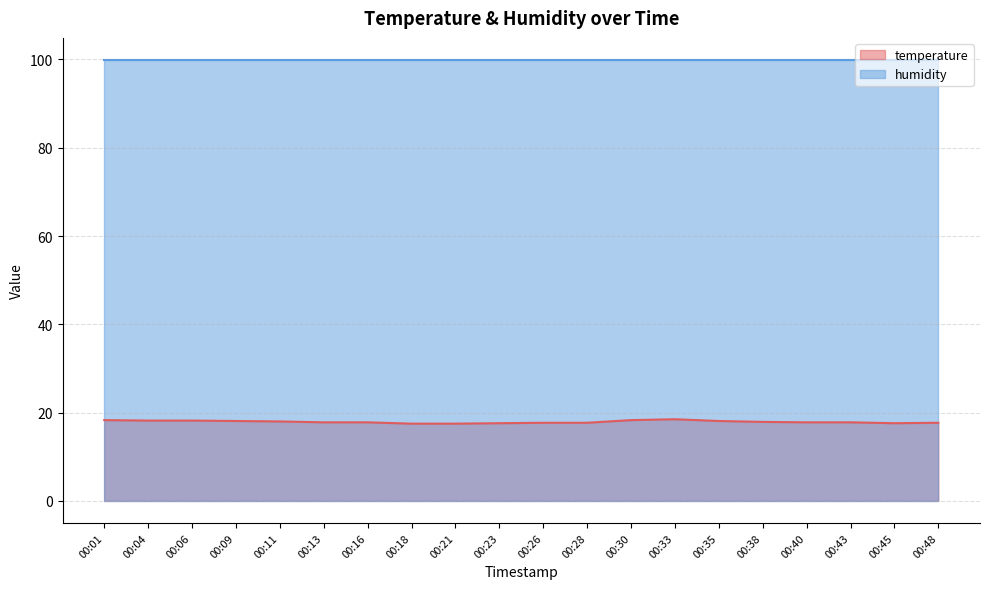

What is the sum of all values?

358.1